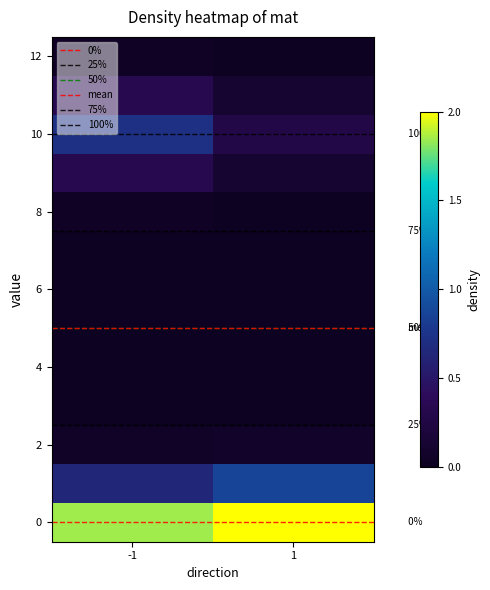

What is the sum of the 10 values at -1 and 1?

1.0